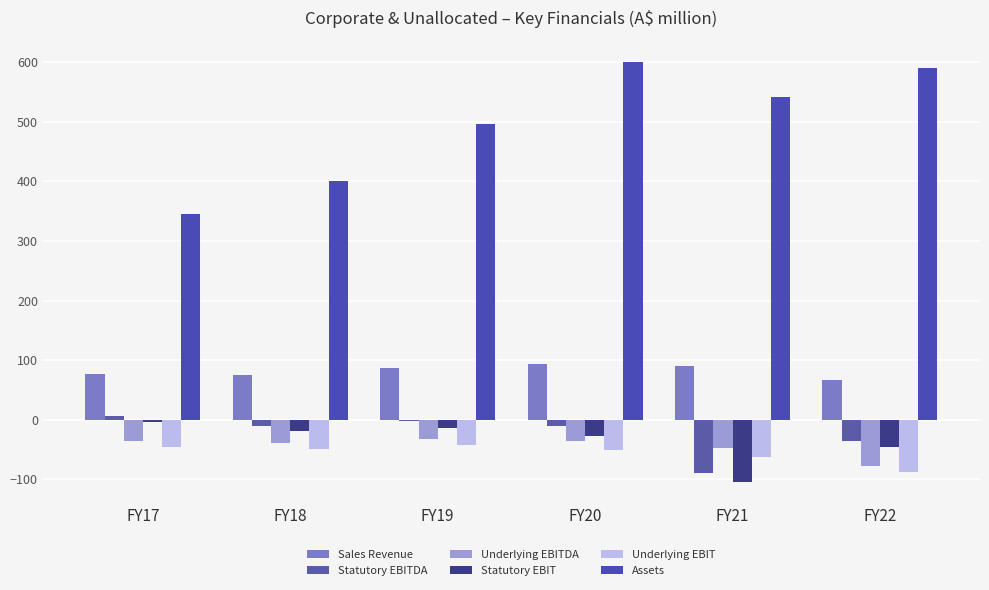

Which series has the largest total across all categories?

Assets